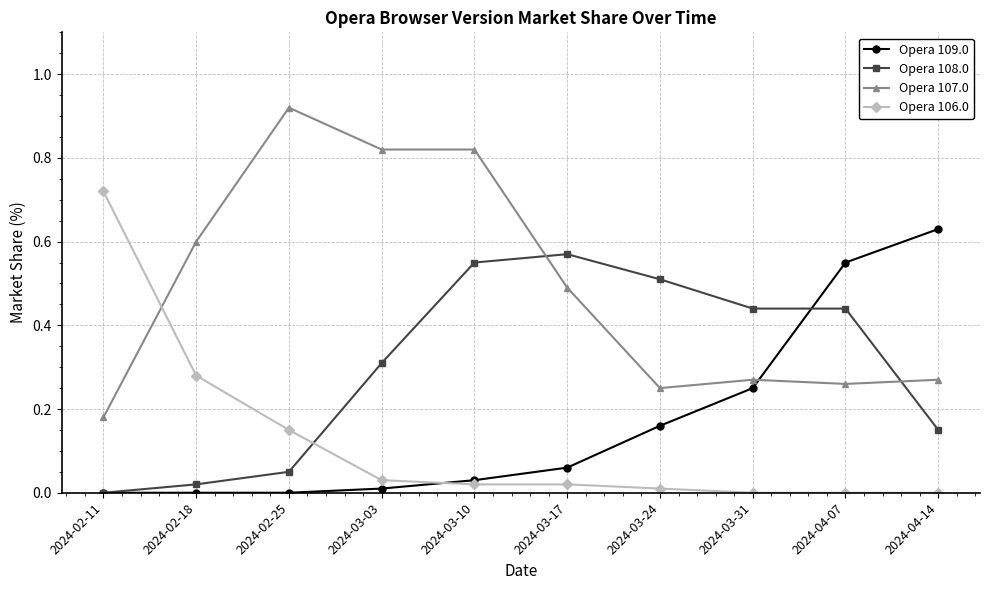

Where is Opera 108.0 nearest to the value 0?

2024-02-11